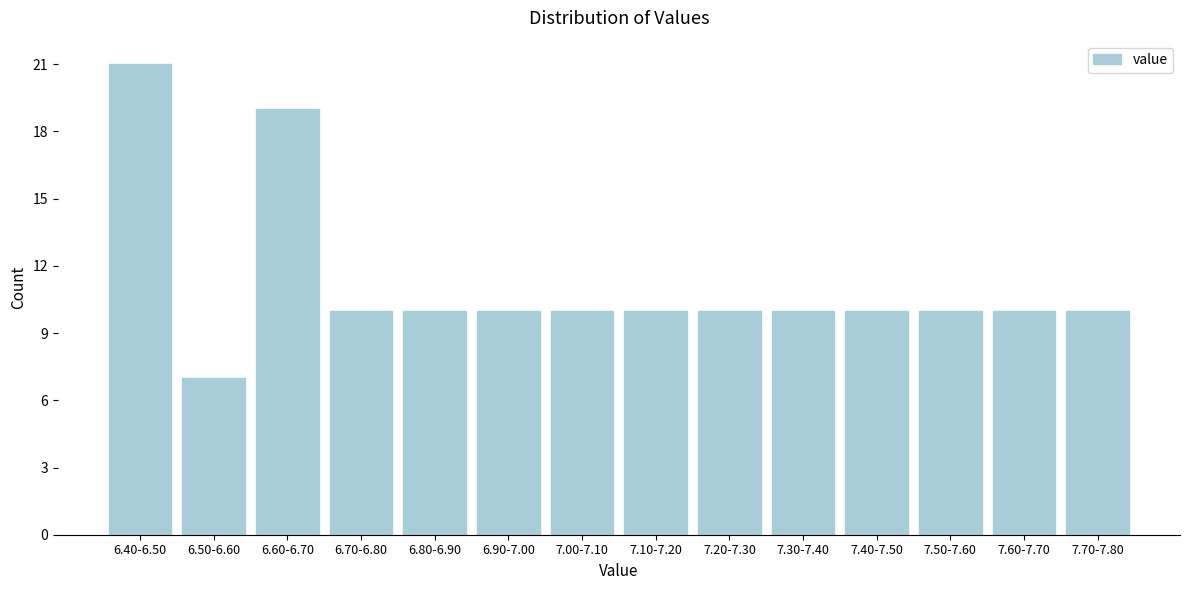

Reading left to right, transcribe all the data shown in this chart.

21	7	19	10	10	10	10	10	10	10	10	10	10	10